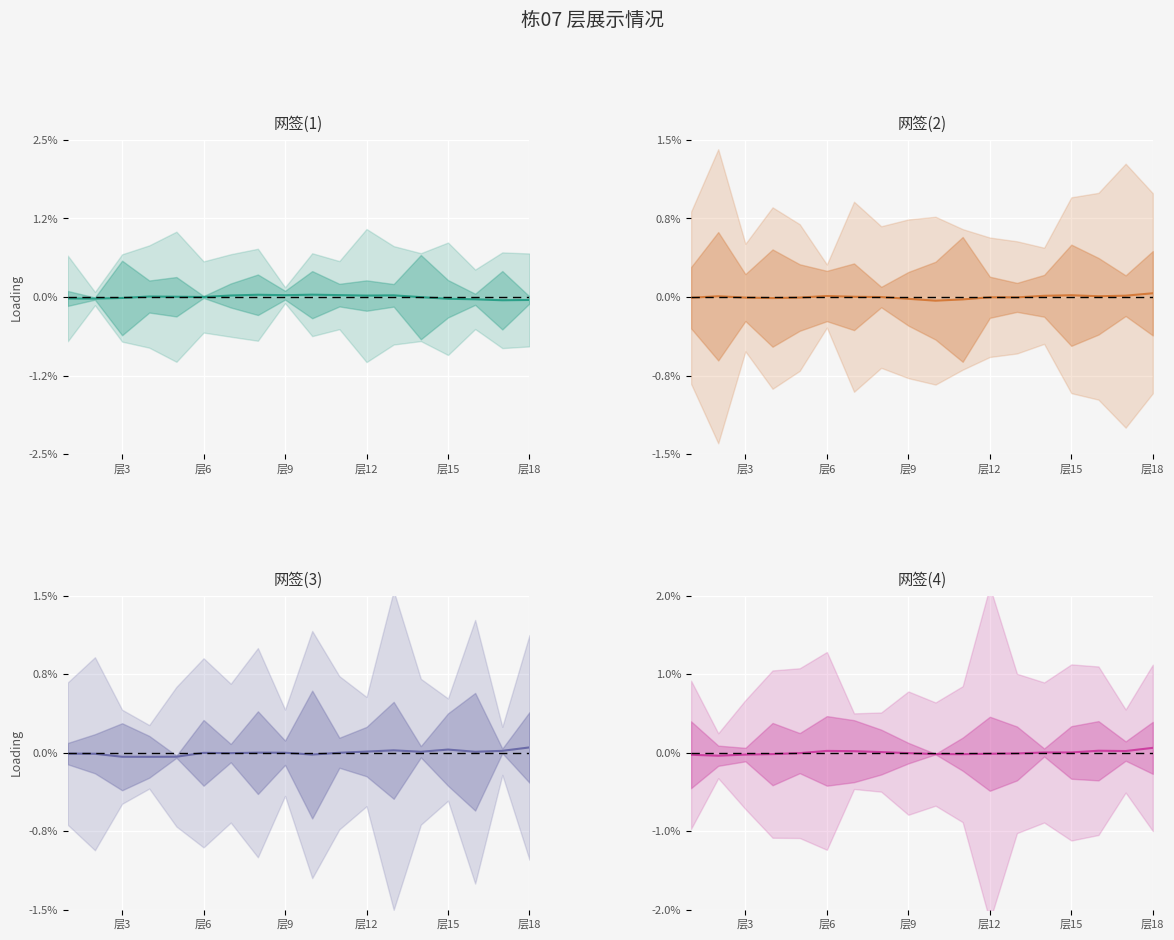

True or false: 网签单元(2)_mean and 网签单元(1)_mean cross at least once.

True